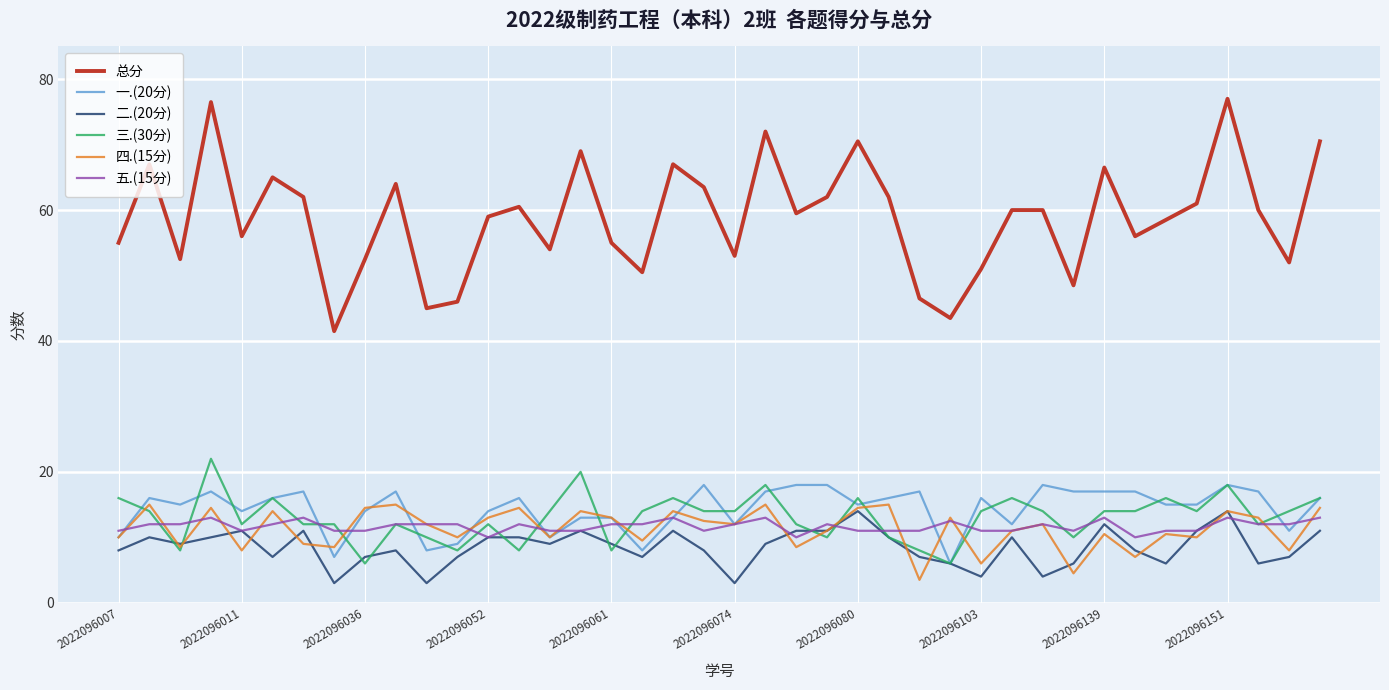

Does the chart display data point markers on the line(s)?

No